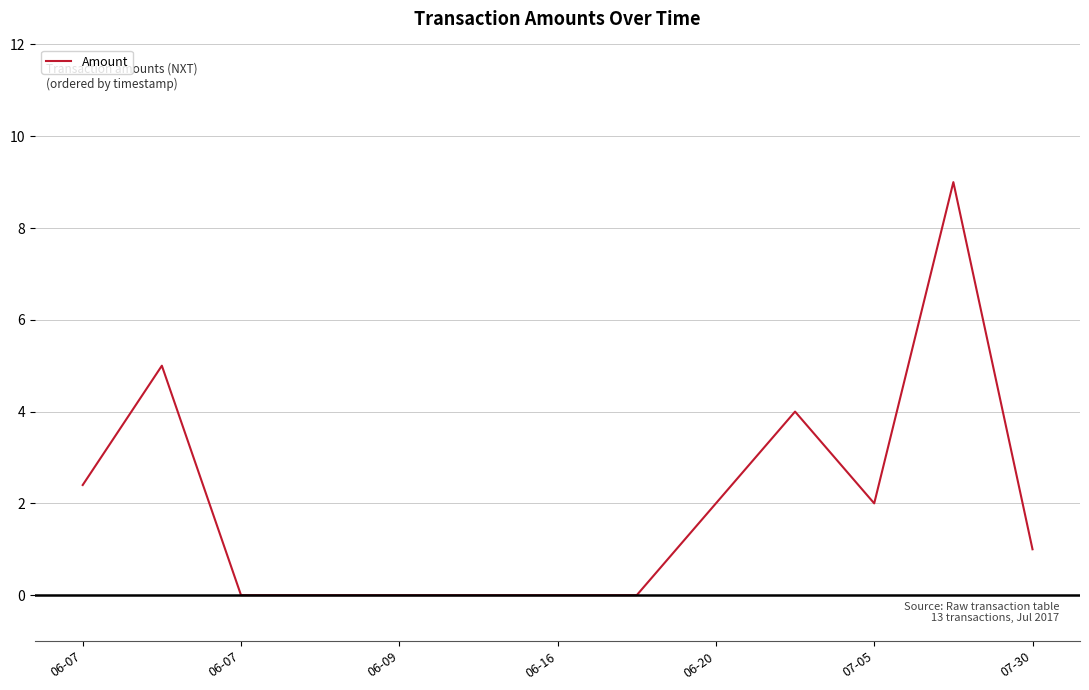

What is the difference between the maximum and minimum values?

9.0